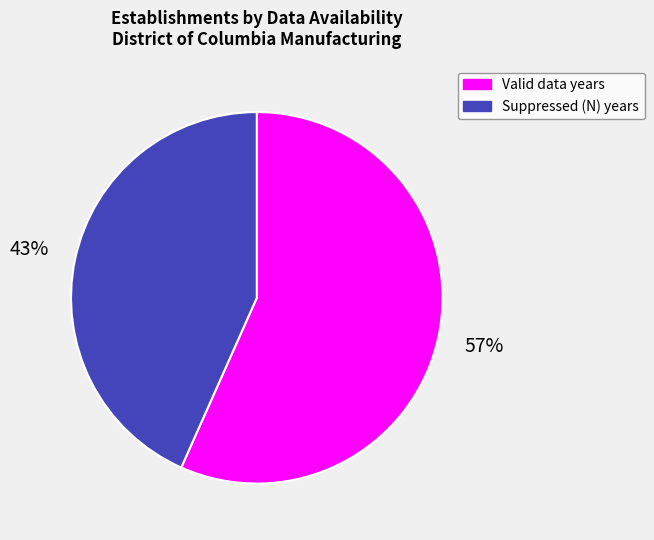

Do Valid data years and Suppressed (N) years together represent more than half of the pie?

Yes